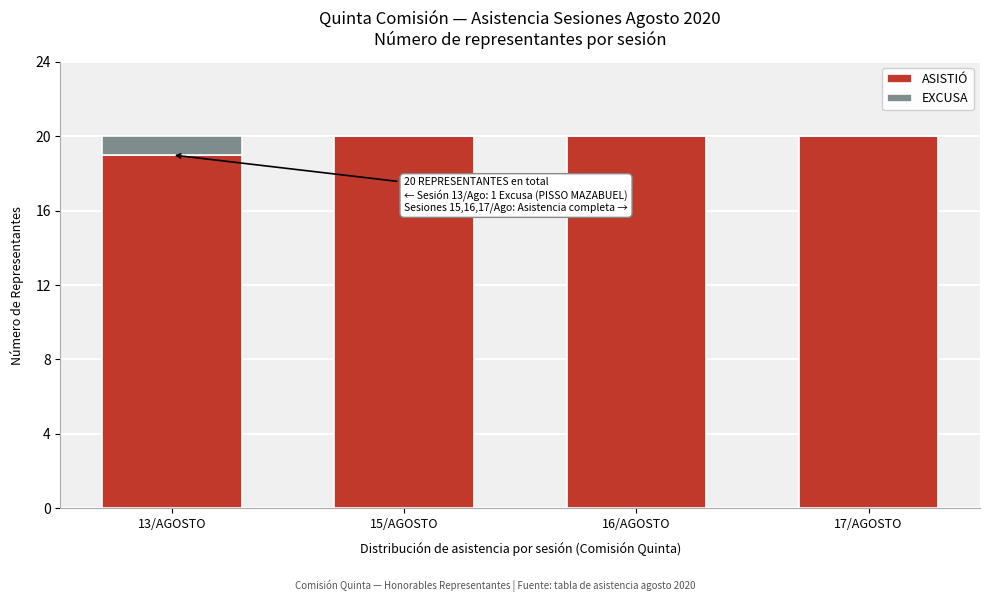

Reading left to right, list the values for the ASISTIÓ series.

13/AGOSTO=19	15/AGOSTO=20	16/AGOSTO=20	17/AGOSTO=20